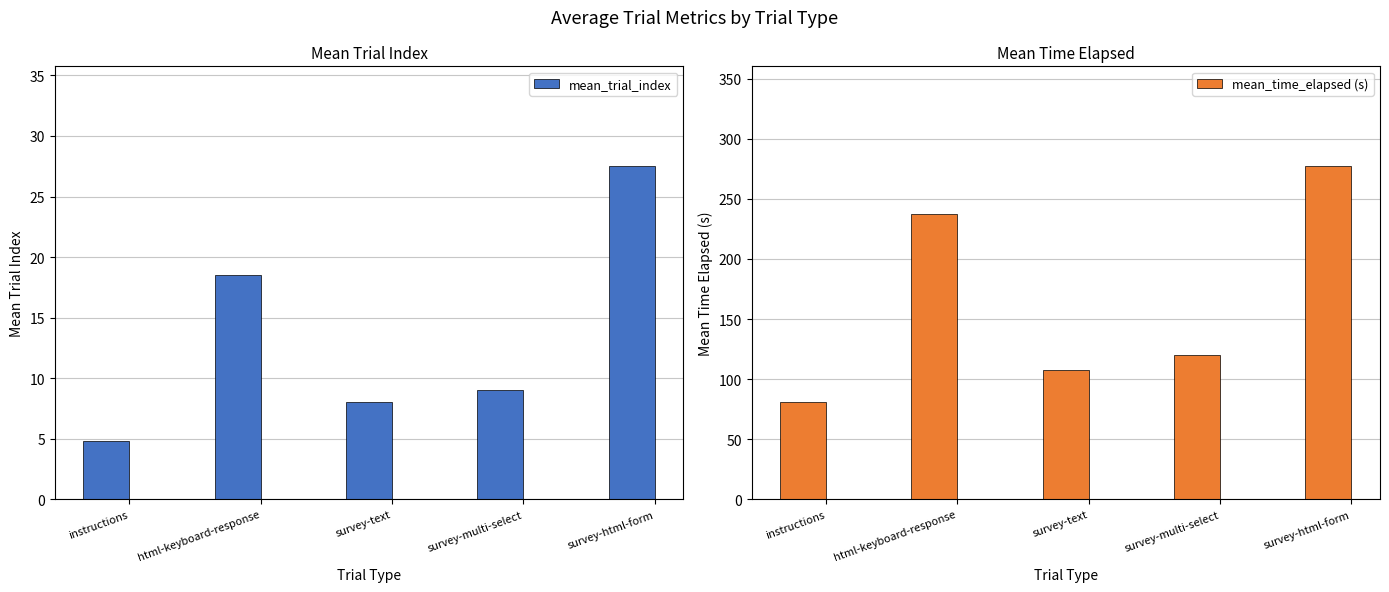

The value of mean_time_elapsed (s) at survey-text is 107.7. True or false?

True